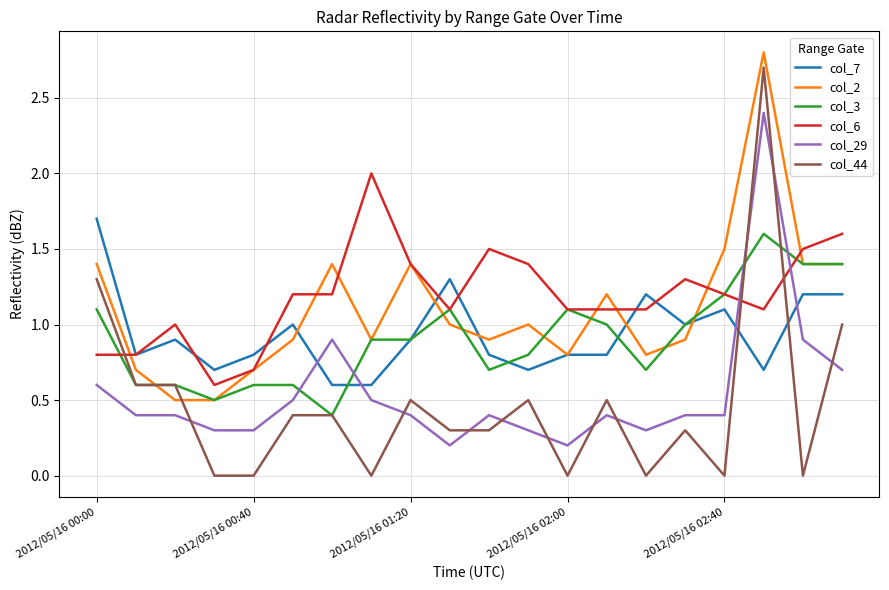

What are all the series names shown in the legend?

col_7, col_2, col_3, col_6, col_29, col_44